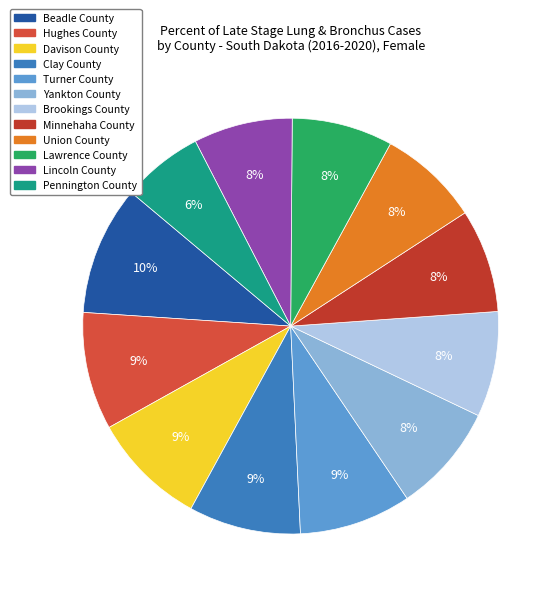

Which category has the biggest portion of the pie?

Beadle County